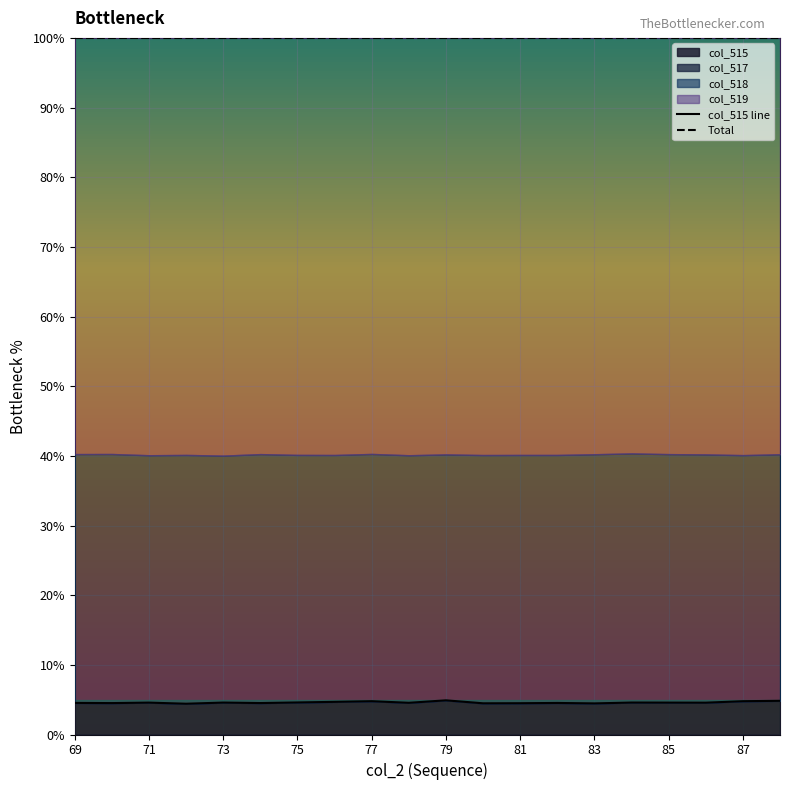

The col_515 series shows 4.8 at 77. True or false?

True